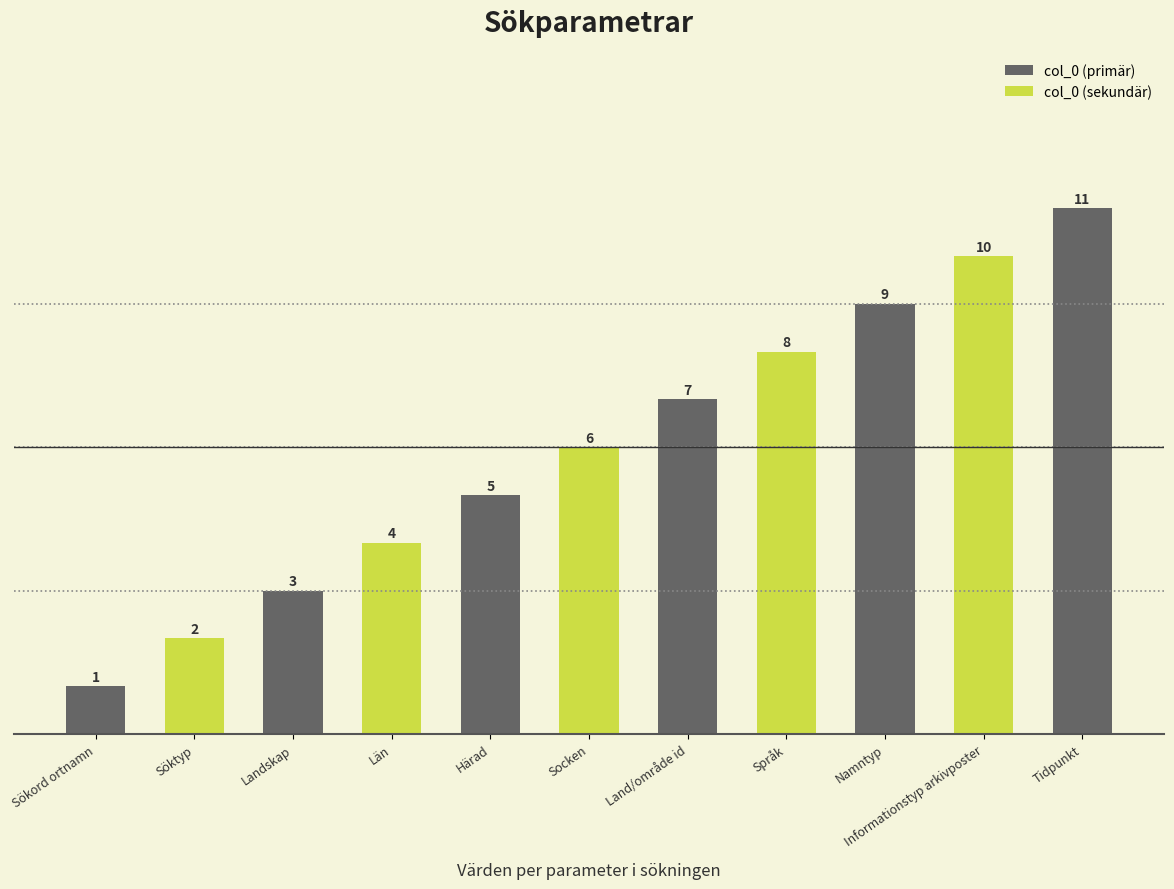

What is the change in value from Namntyp to Informationstyp arkivposter?

+1